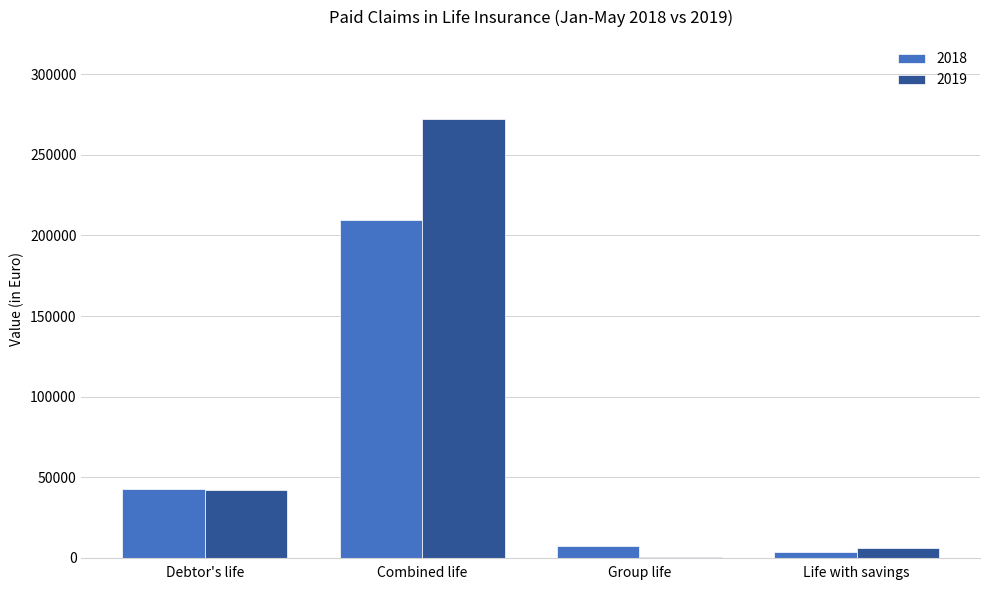

Which series has the largest range (max minus min)?

2019